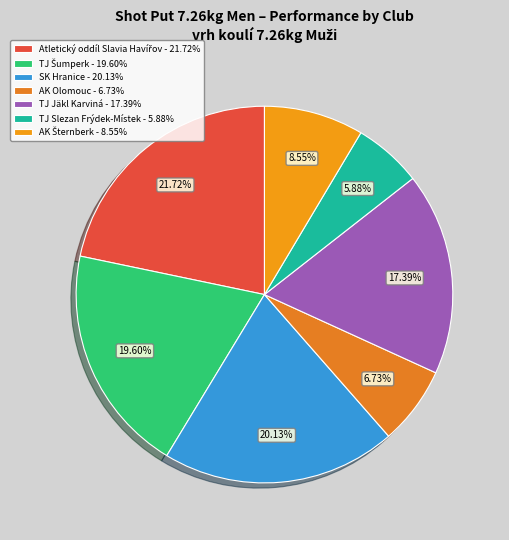

To the nearest percent, what portion does TJ Slezan Frýdek-Místek represent?

6%